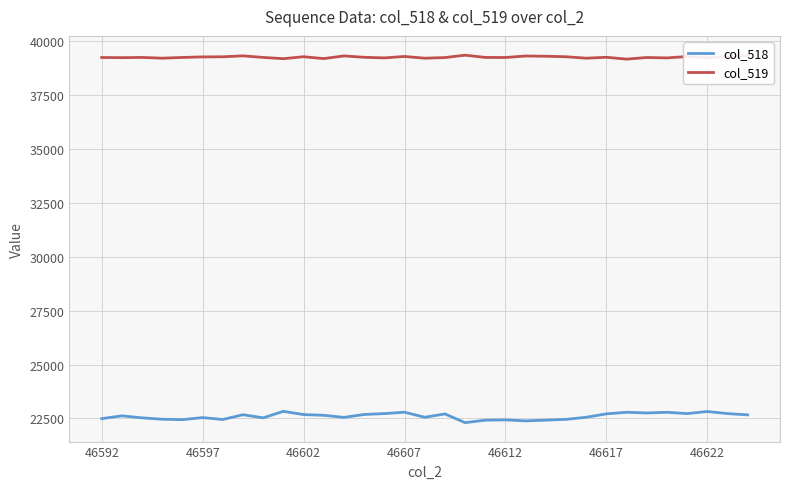

True or false: col_518 and col_519 intersect in this chart.

False